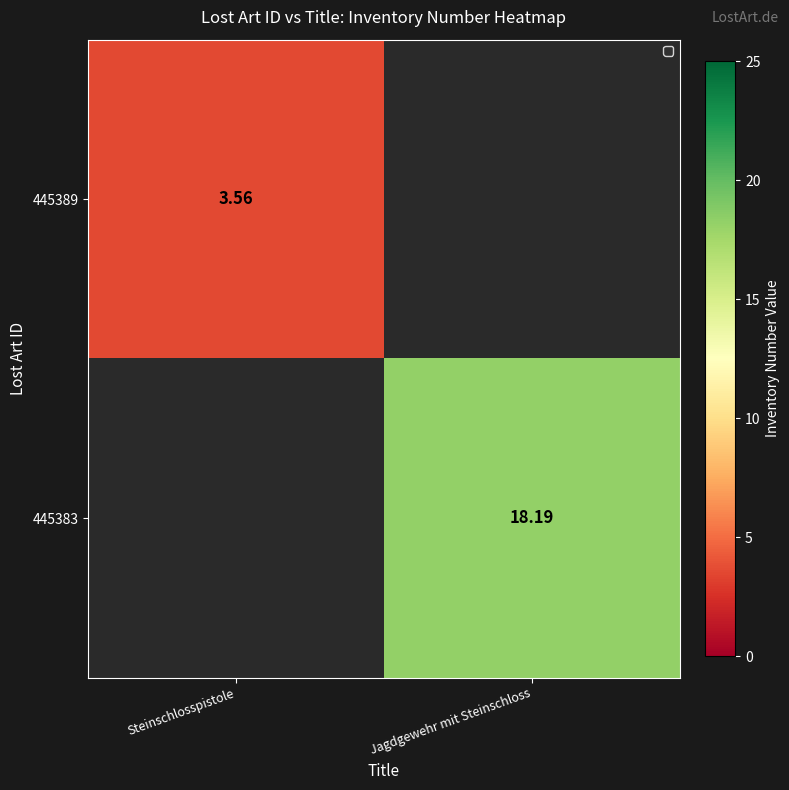

At which label does 445389 reach its minimum?

Steinschlosspistole